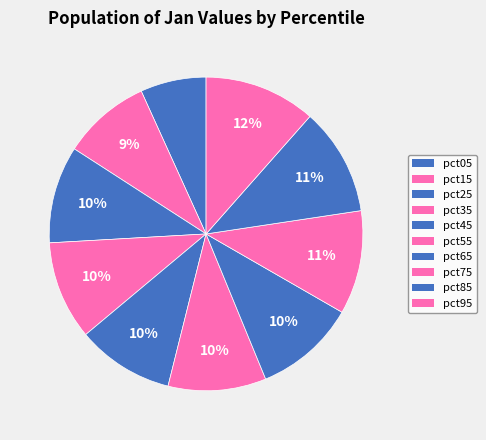

Does pct35 represent more than half of the total?

No